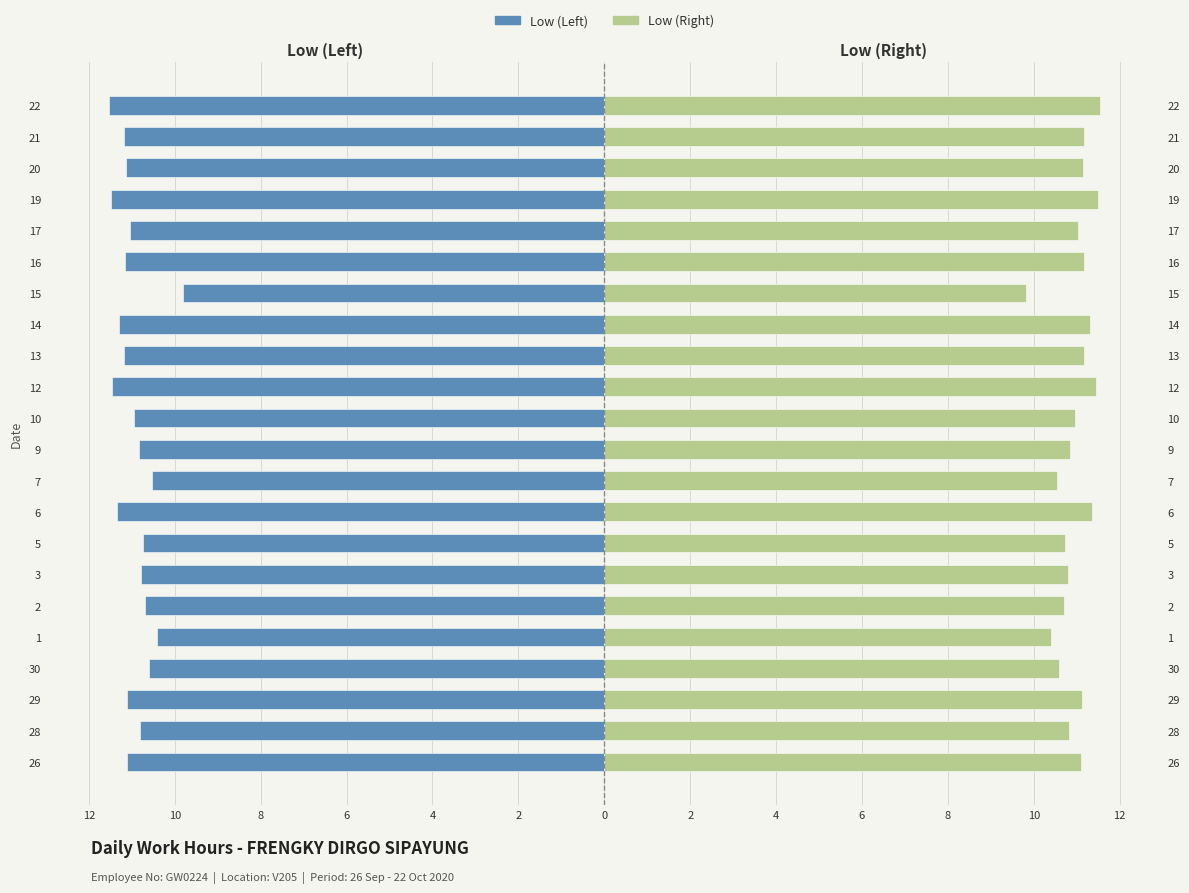

Rank the series at 16 from highest to lowest value.

Low (Right), Low (Left)